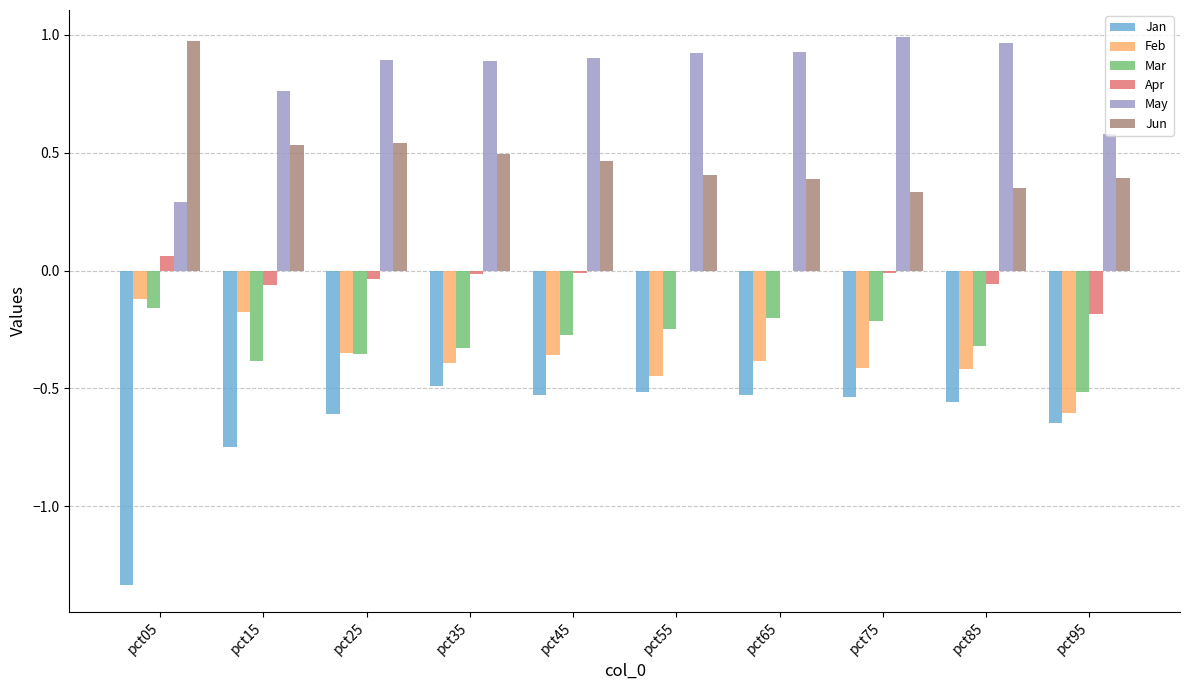

Which series has the largest total across all categories?

May